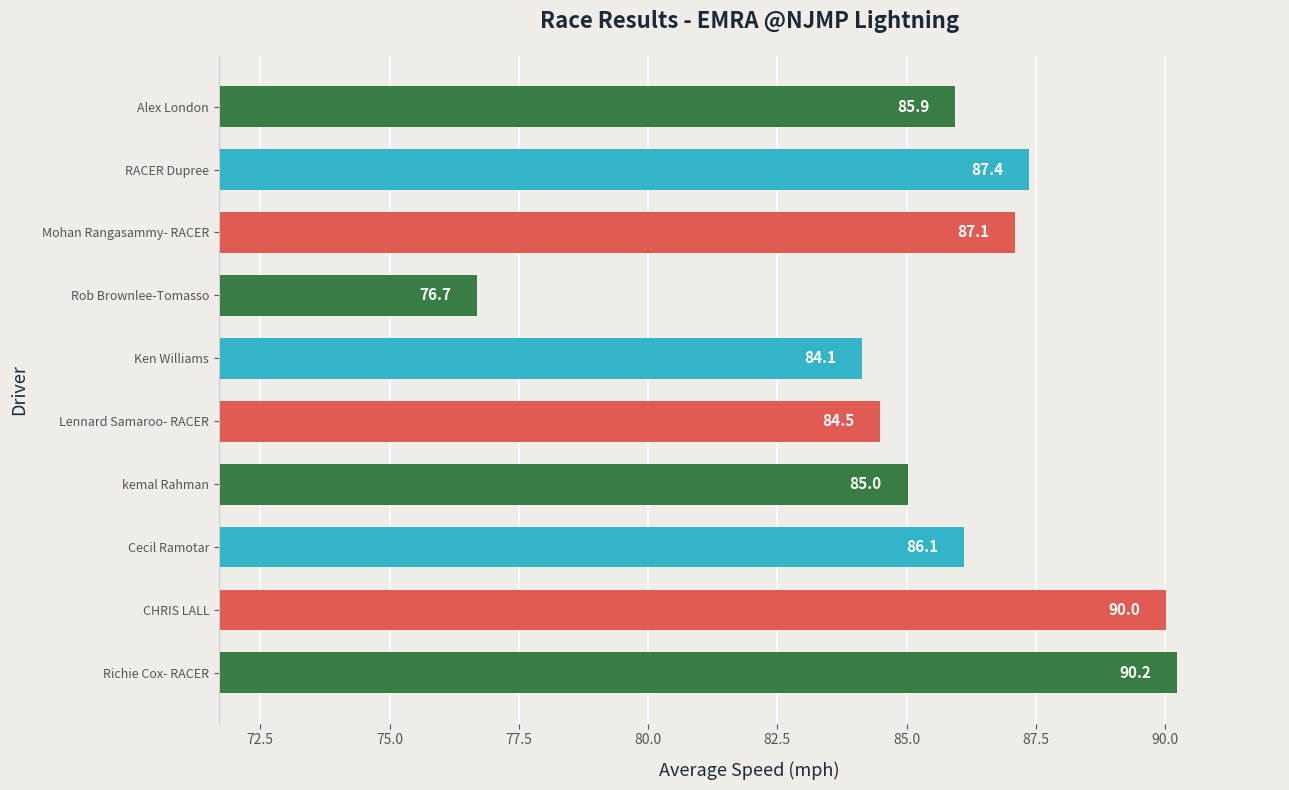

List the labels in order of value, smallest first.

Rob Brownlee-Tomasso, Ken Williams, Lennard Samaroo- RACER, kemal Rahman, Alex London, Cecil Ramotar, Mohan Rangasammy- RACER, RACER Dupree, CHRIS LALL, Richie Cox- RACER